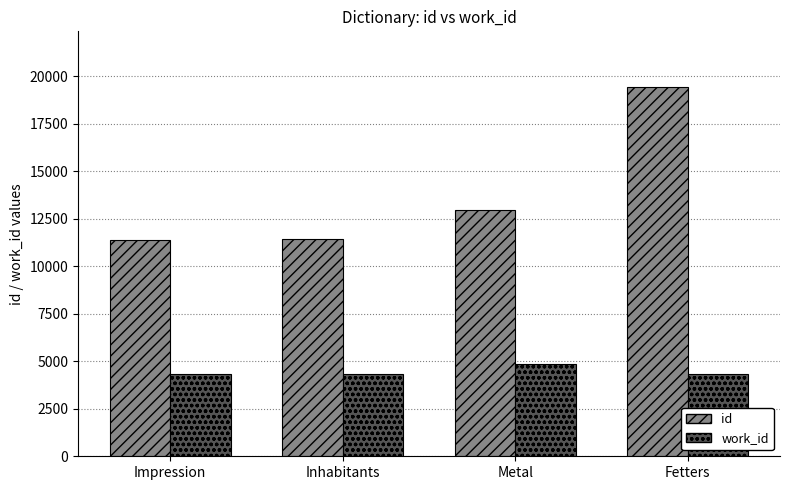

What is the spread (max minus min) of values at Impression?

7045